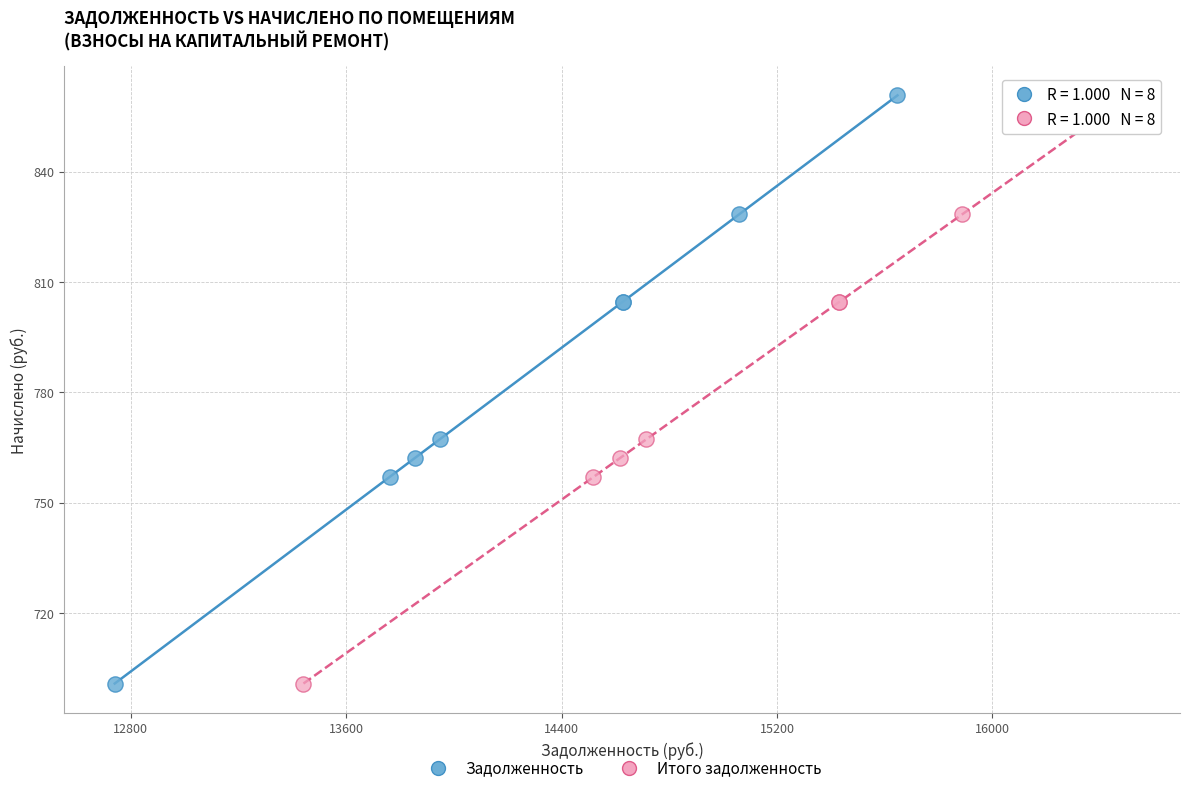

What are all the series names shown in the legend?

Задолженность, Итого задолженность